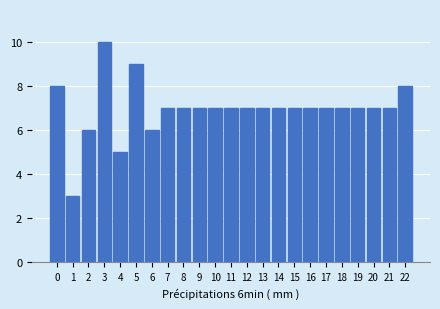

Reading left to right, transcribe all the data shown in this chart.

0=8	1=3	2=6	3=10	4=5	5=9	6=6	7=7	8=7	9=7	10=7	11=7	12=7	13=7	14=7	15=7	16=7	17=7	18=7	19=7	20=7	21=7	22=8